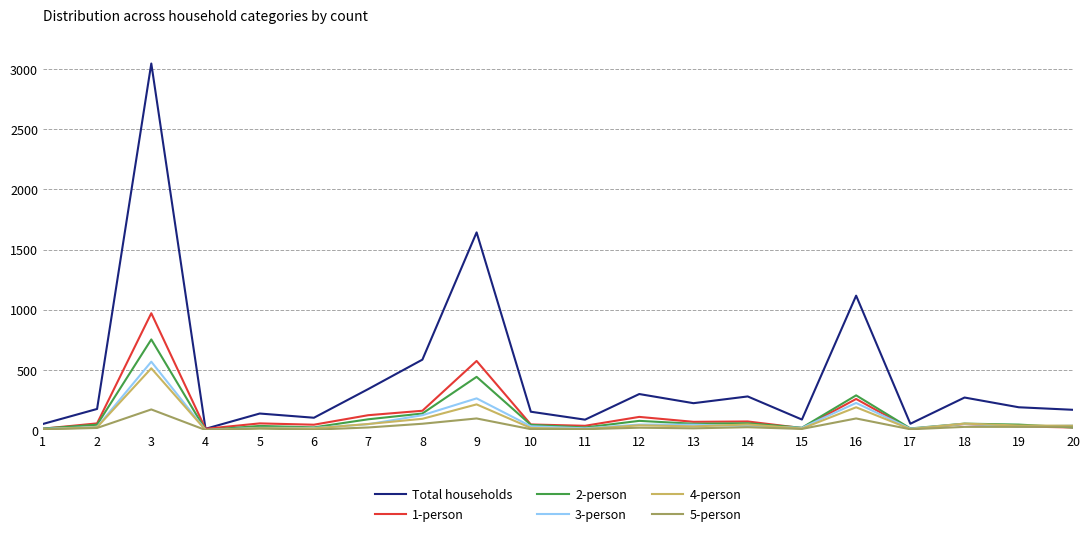

Which series has the largest range (max minus min)?

Total households